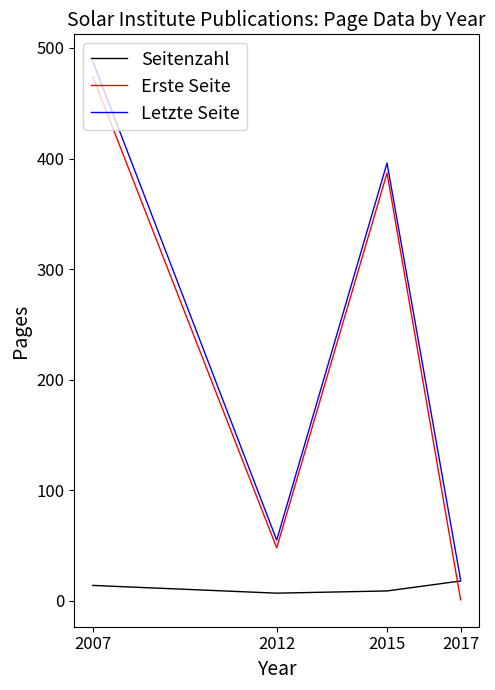

At which category is the sum across all series the highest?

2007